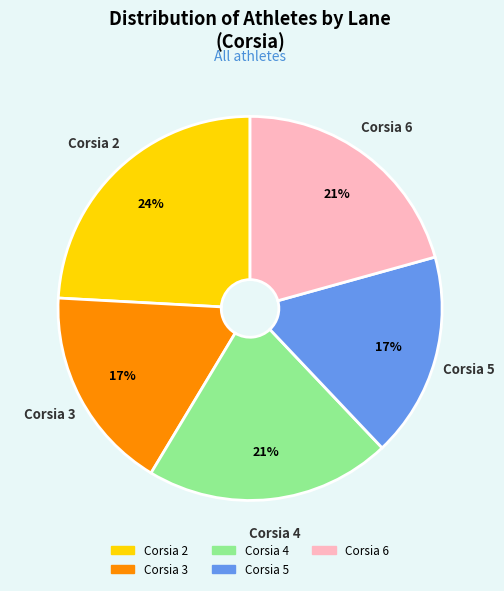

What is the largest slice in the pie chart?

Corsia 2